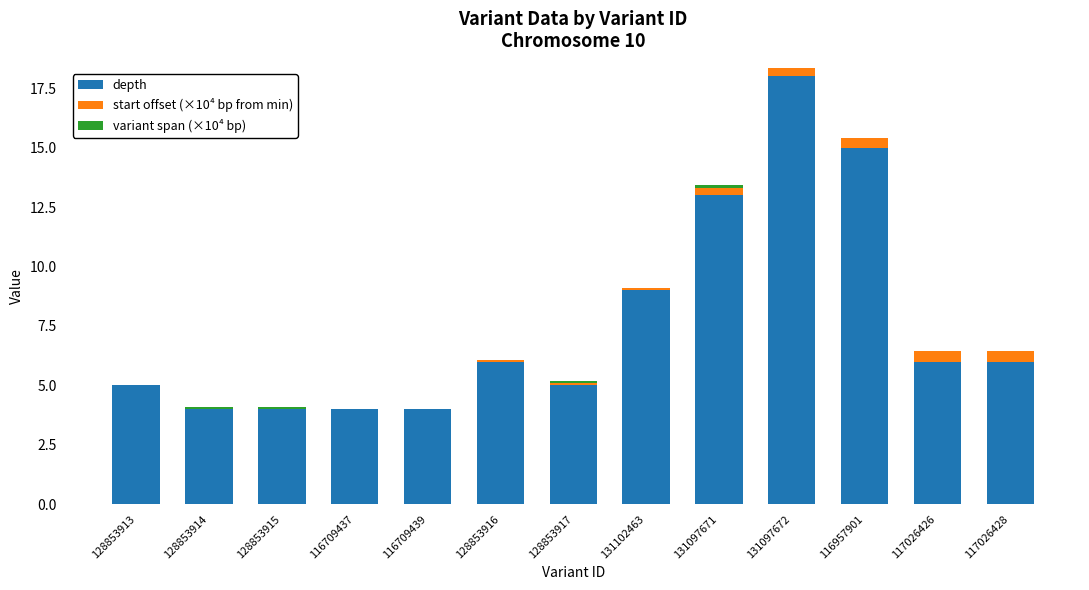

What value does the depth series have at 131097672?

18.0